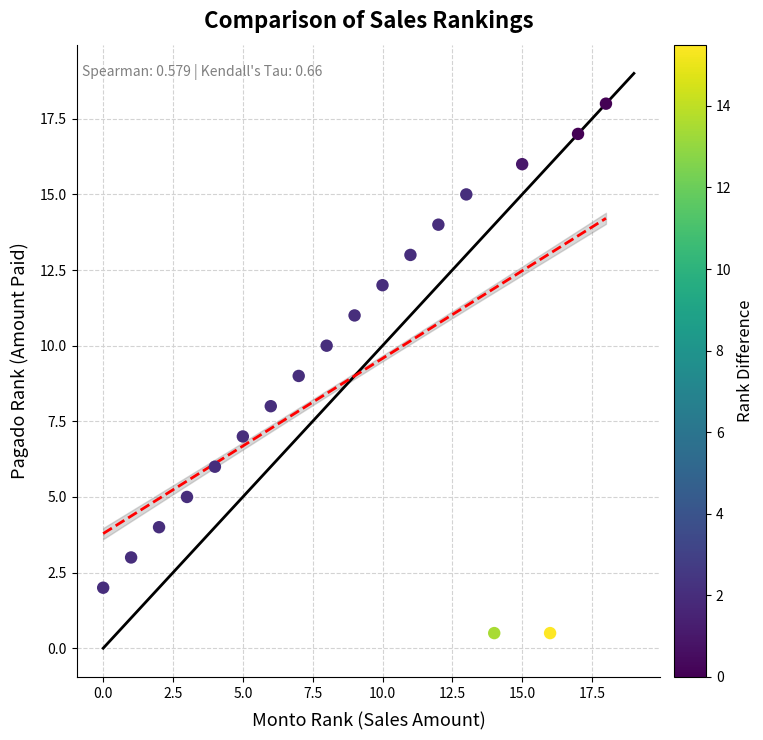

What is the range of X values (max minus min)?

18.0